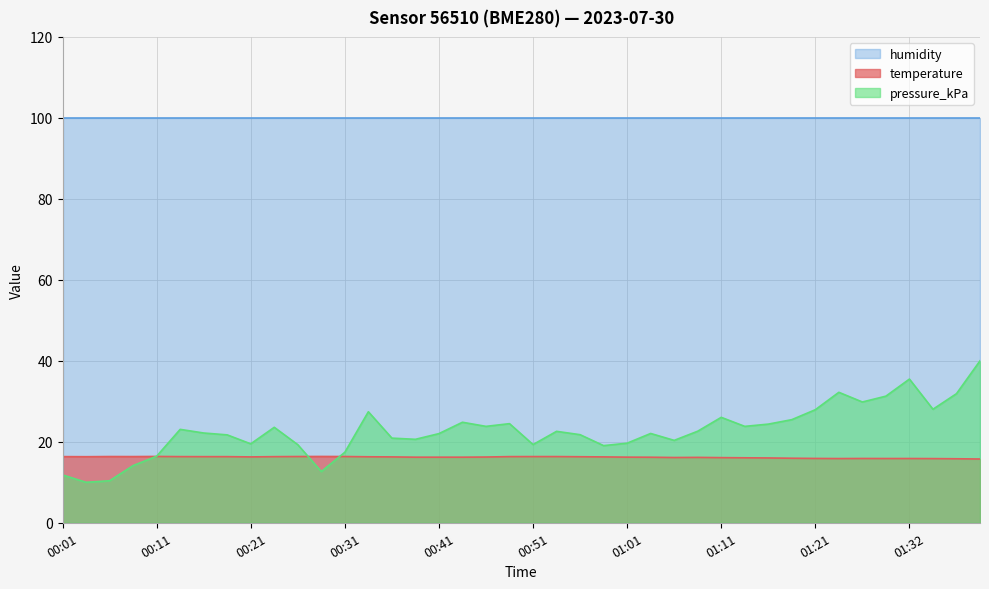

True or false: pressure_kPa and temperature intersect in this chart.

True